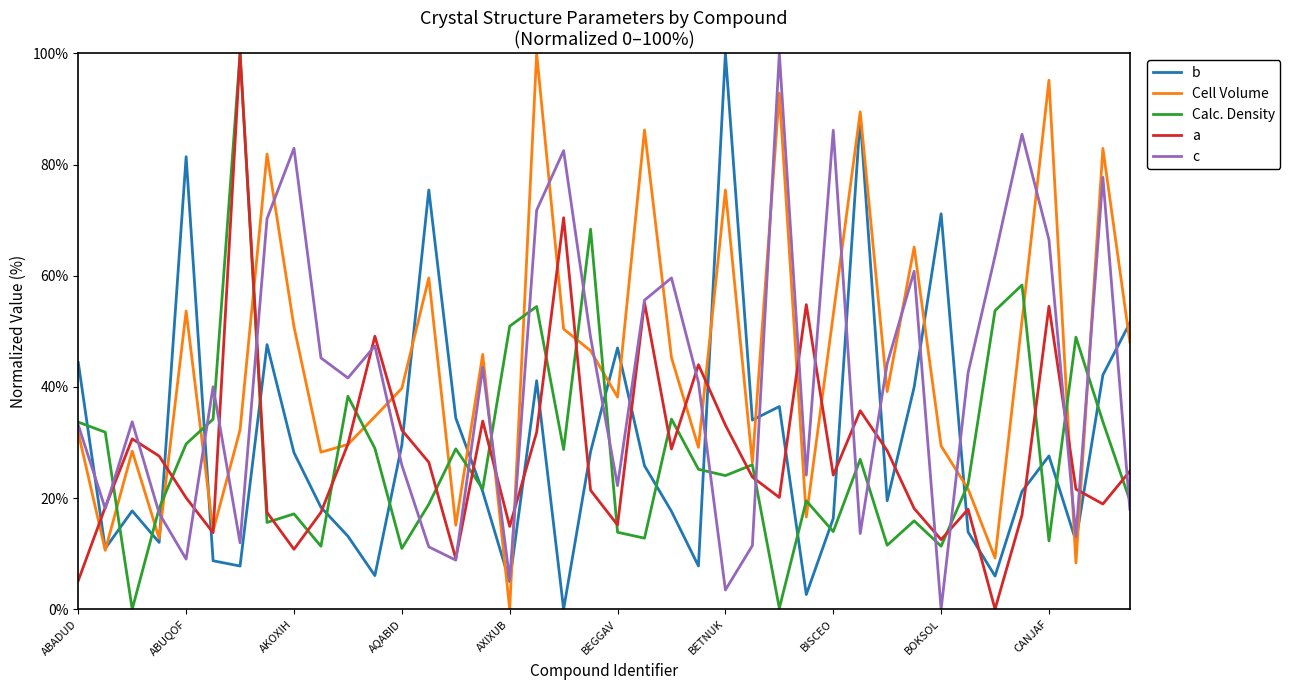

What is the maximum value shown in the chart?

100.0